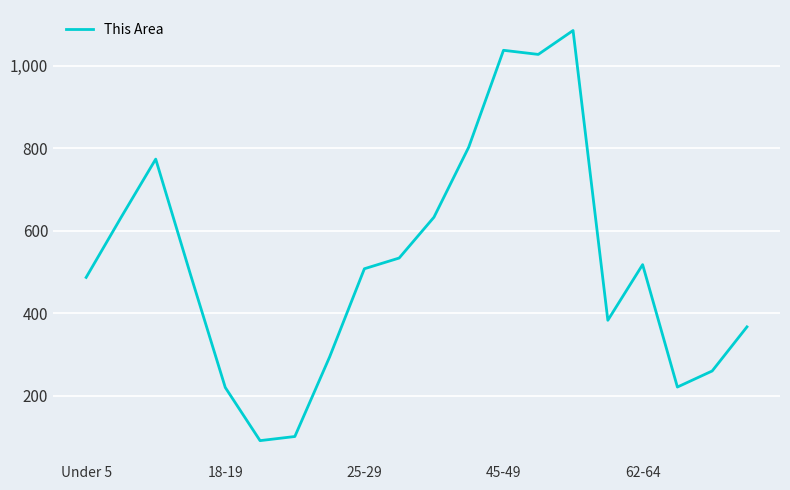

What is the maximum value shown in the chart?

1086